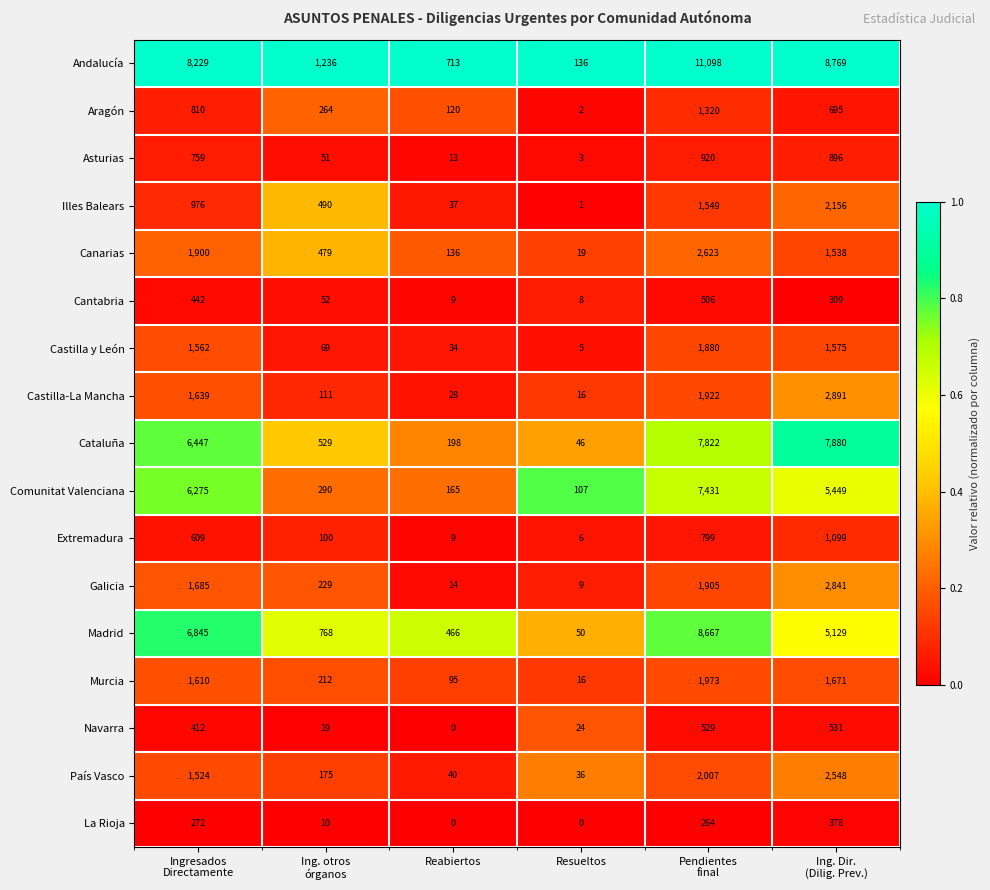

What is the highest value of the Andalucía series?

11098